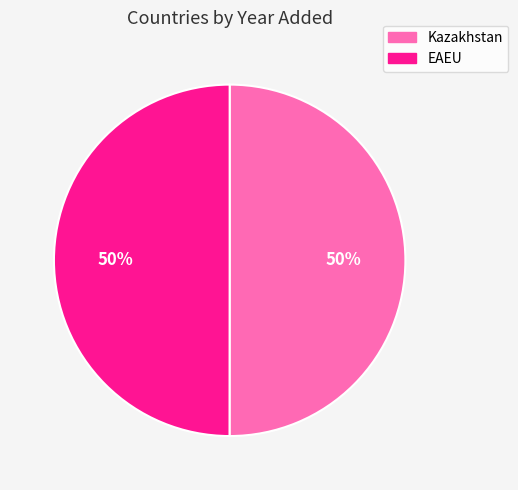

To the nearest percent, what is the combined percentage of Kazakhstan and EAEU?

100%